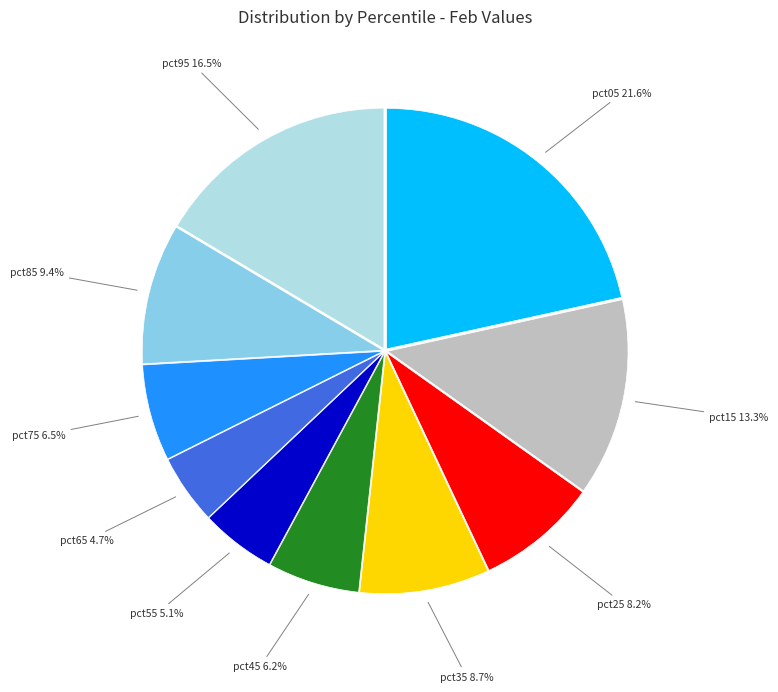

Which has a higher value, pct95 or pct25?

pct95